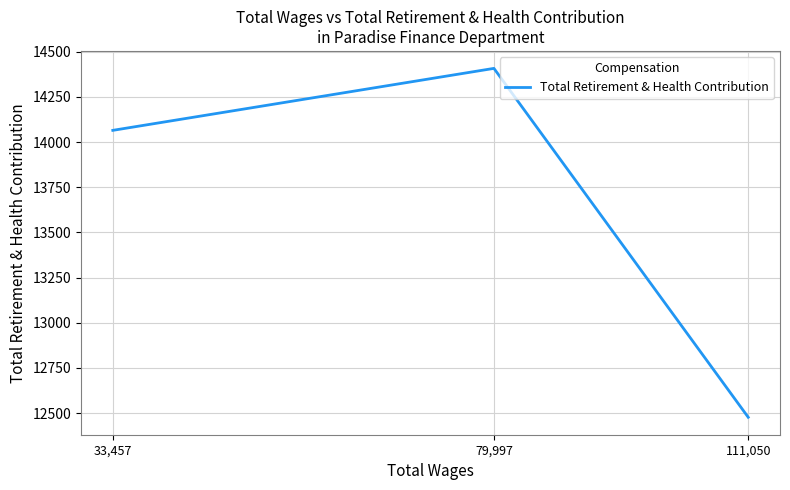

What is the change in value from 111,050 to 33,457?

+1588